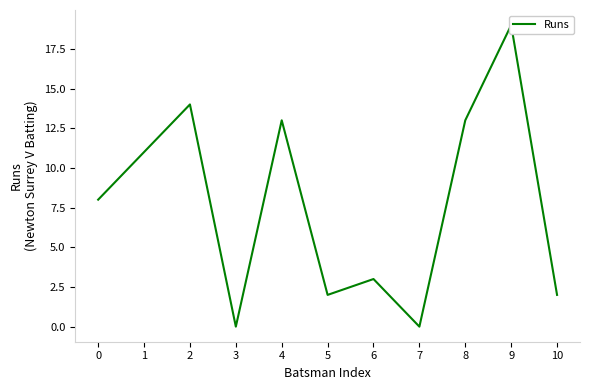

What is the ratio of the value at 8 to the value at 5?

6.5